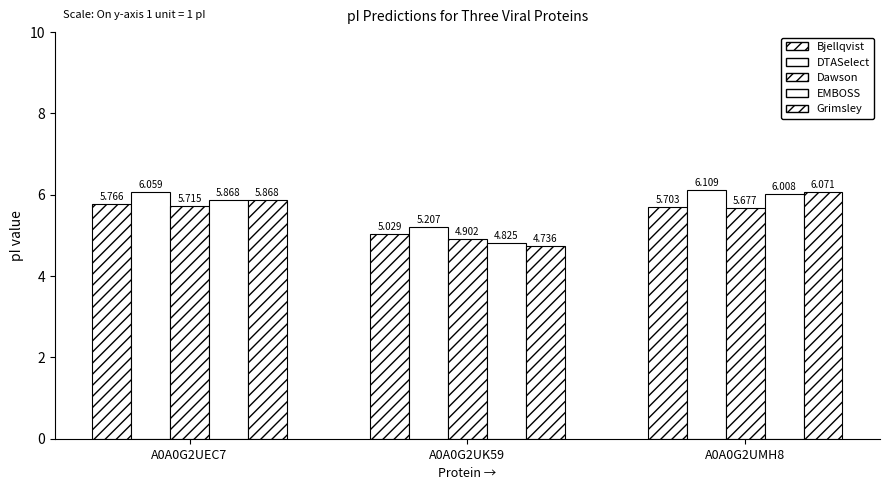

List the labels in order of Dawson value, smallest first.

A0A0G2UK59, A0A0G2UMH8, A0A0G2UEC7